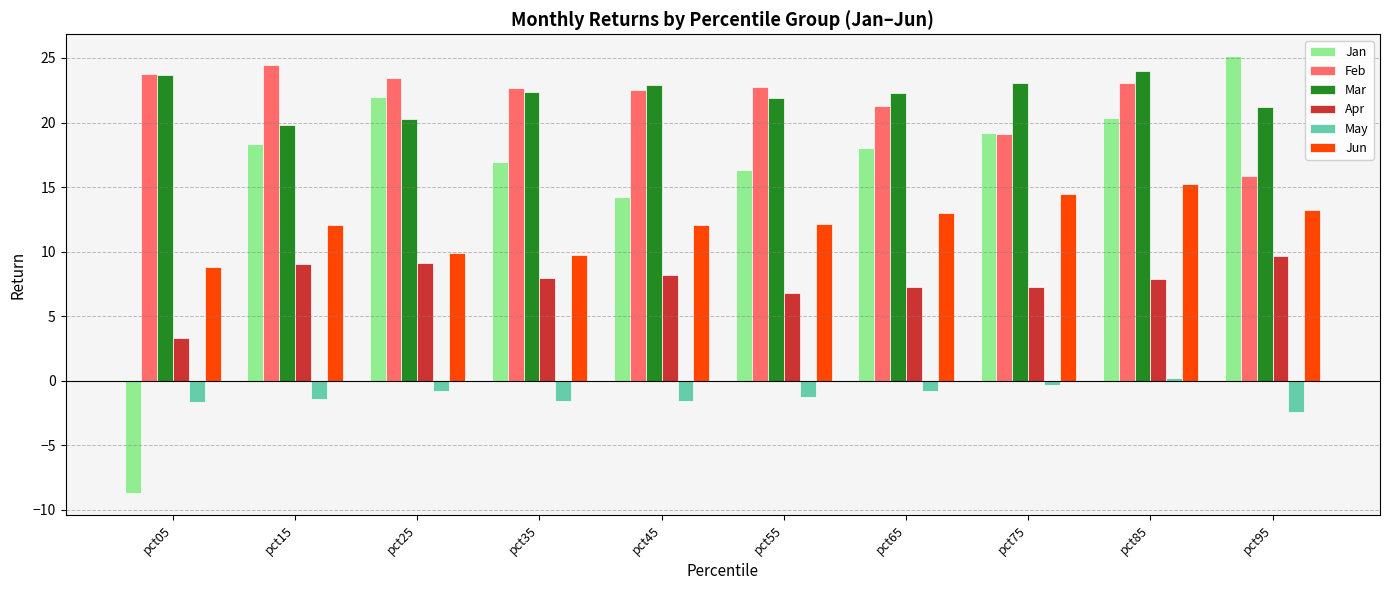

List the series in order of their peak value, highest first.

Jan, Feb, Mar, Jun, Apr, May